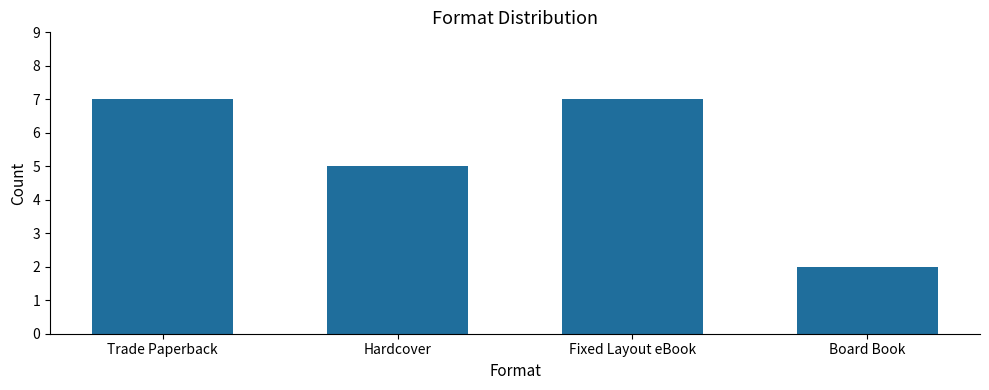

Count the number of data series in this chart.

1